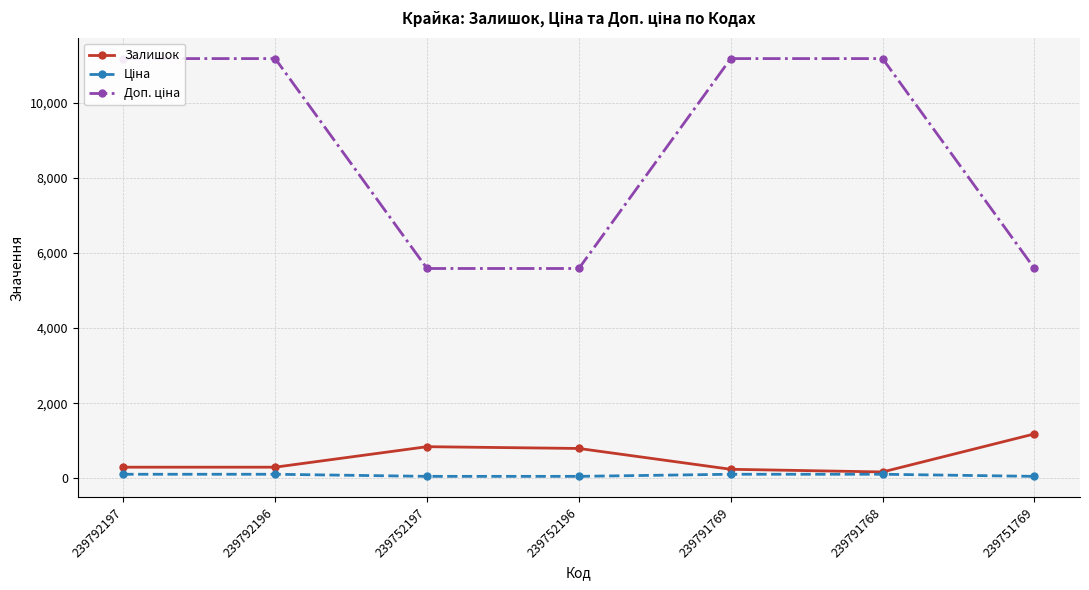

What is the total value across all series at 239792197?

11580.7